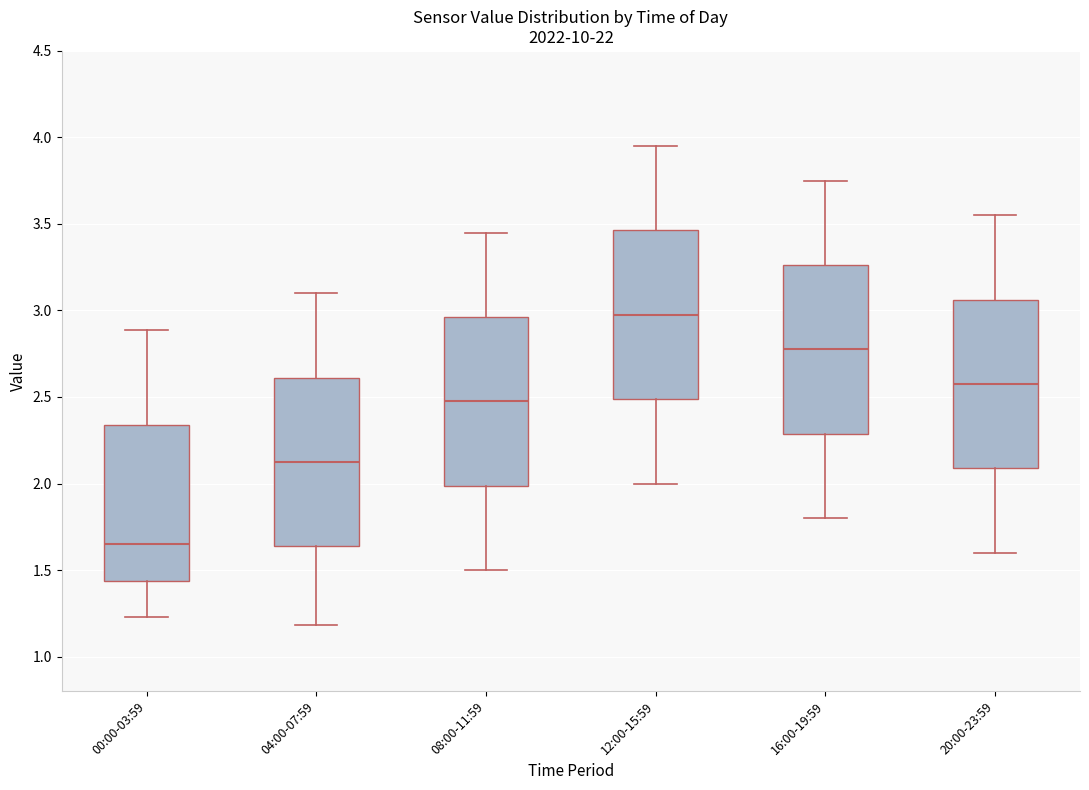

Which box has the lowest median line?

00:00-03:59